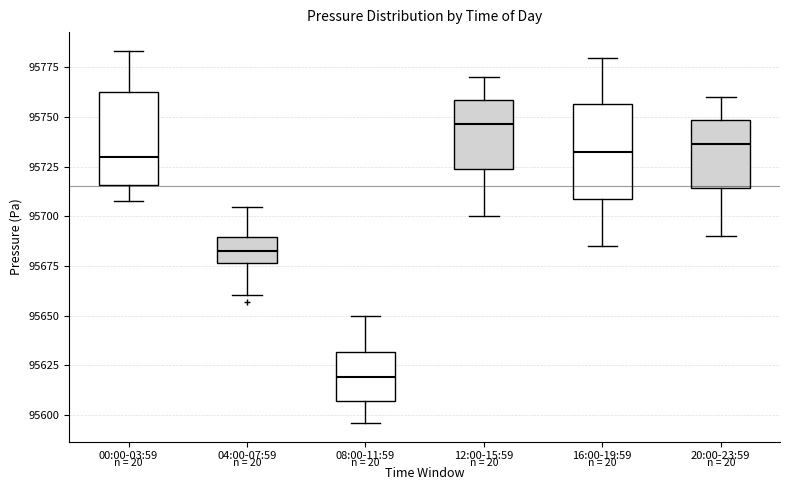

Reading left to right, read every box against the y-axis: the position of its median line, the range the box covers, and the ends of its whiskers. The values are not printed on the chart, so give them approximately, as read against the axis.

00:00-03:59: median 95730, box 95715 to 95765, whiskers 95710 to 95785
04:00-07:59: median 95685, box 95675 to 95690, whiskers 95660 to 95705
08:00-11:59: median 95620, box 95605 to 95630, whiskers 95595 to 95650
12:00-15:59: median 95745, box 95725 to 95760, whiskers 95700 to 95770
16:00-19:59: median 95735, box 95710 to 95755, whiskers 95685 to 95780
20:00-23:59: median 95735, box 95715 to 95750, whiskers 95690 to 95760